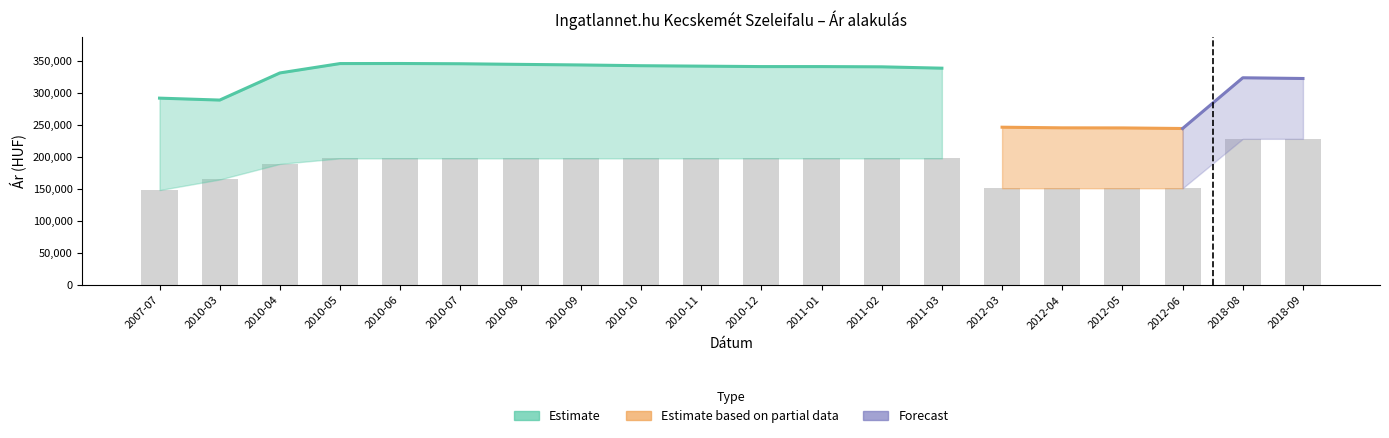

The value of Átlagos négyzetméter ár at 2011-01 is 97182. True or false?

False